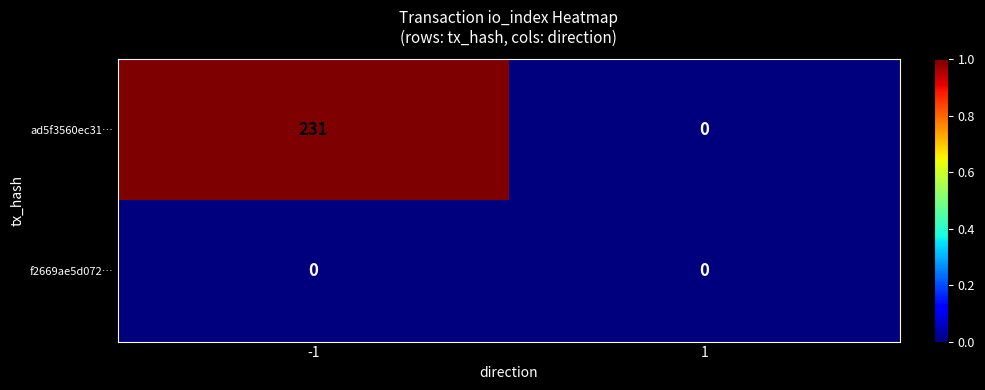

Which series has the largest total across all categories?

ad5f3560ec31…